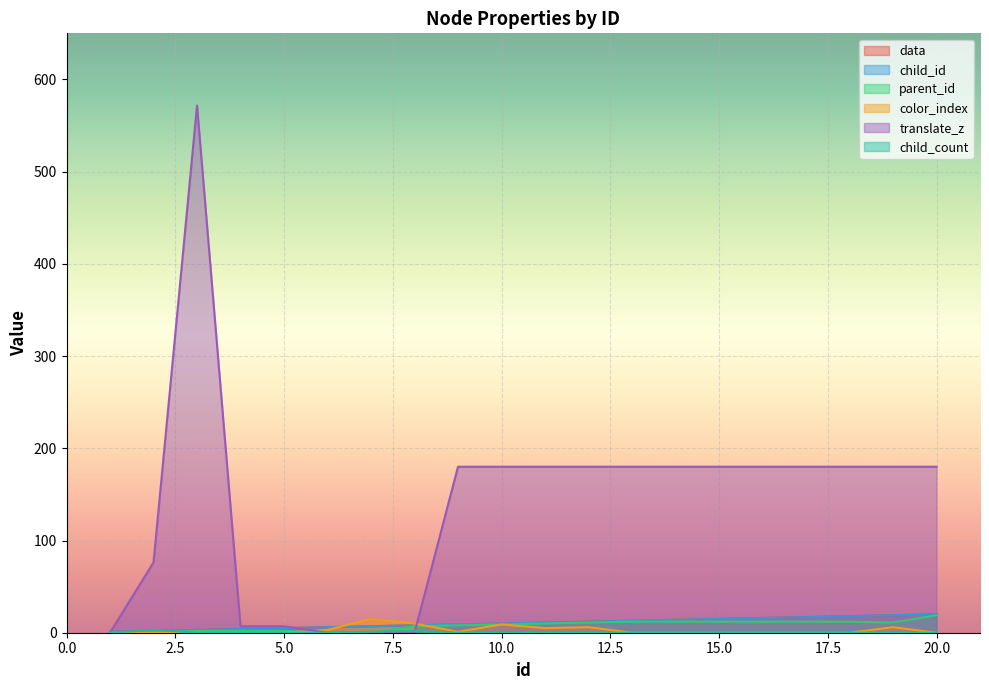

Between 9 and 14, which series saw the biggest shift?

data